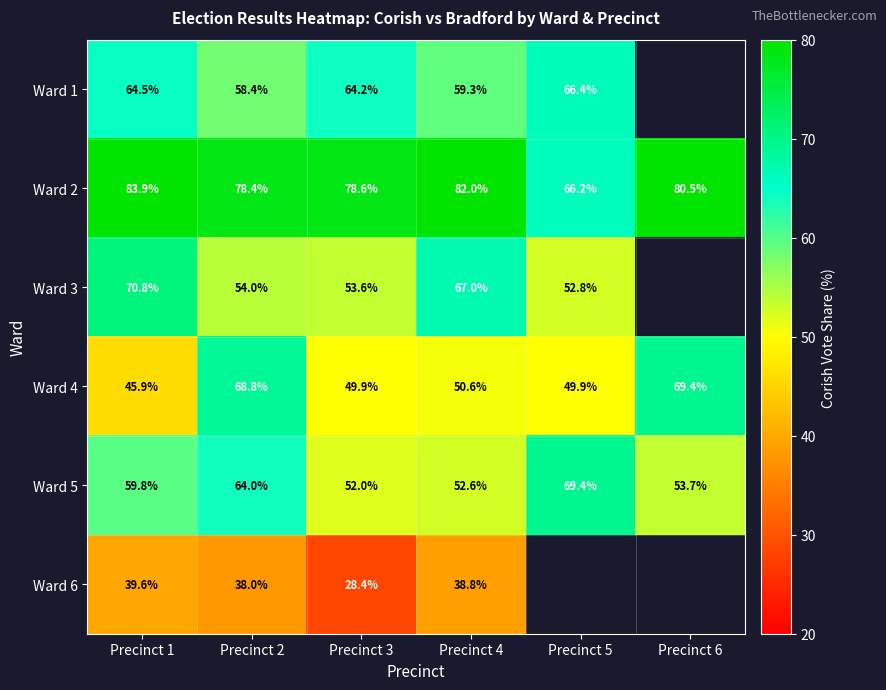

What is the highest value of the Ward 5 series?

69.4